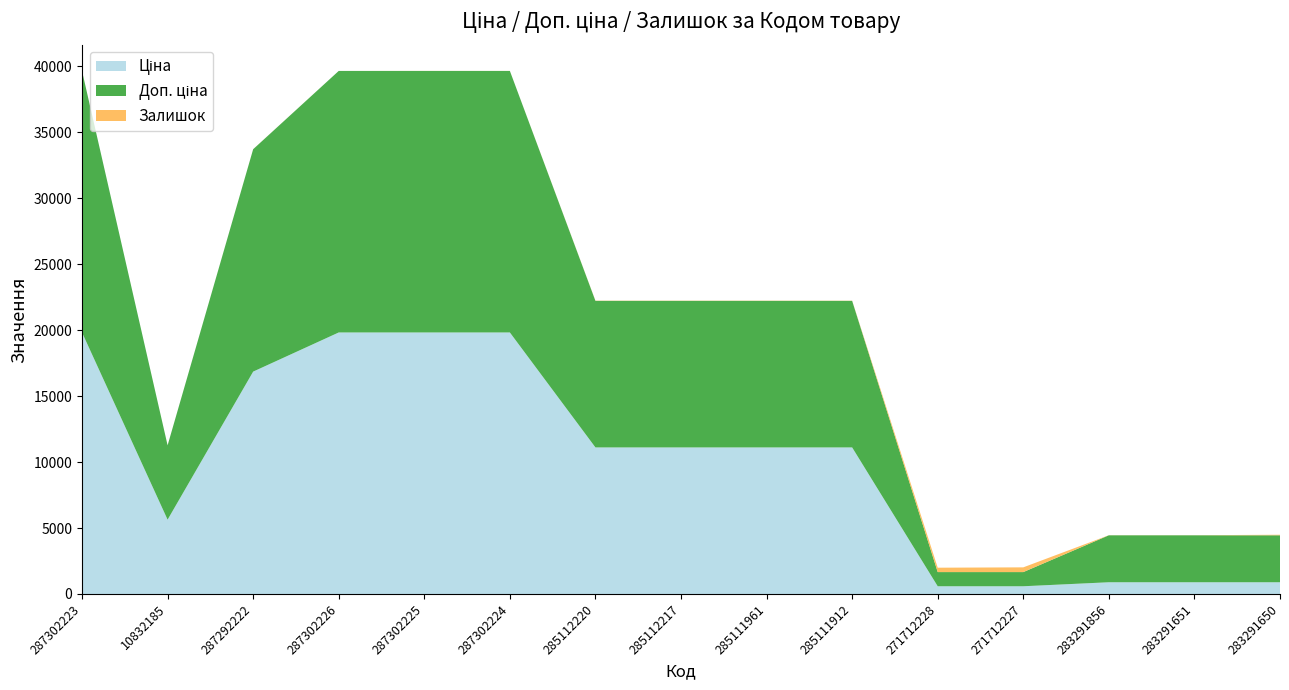

Reading left to right, extract all data points from this chart.

Ціна: 287302223=19831.1	10832185=5636.0	287292222=16863.2	287302226=19831.1	287302225=19831.1	287302224=19831.1	285112220=11113.6	285112217=11113.6	285111961=11113.6	285111912=11113.6	271712228=586.0	271712227=586.0	283291856=889.9	283291651=889.9	283291650=889.9
Доп. ціна: 287302223=19831.1	10832185=5636.0	287292222=16863.2	287302226=19831.1	287302225=19831.1	287302224=19831.1	285112220=11113.6	285112217=11113.6	285111961=11113.6	285111912=11113.6	271712228=1074.5	271712227=1074.5	283291856=3559.7	283291651=3559.7	283291650=3559.7
Залишок: 287302223=1.0	10832185=1.0	287292222=4.0	287302226=1.0	287302225=5.0	287302224=3.0	285112220=17.0	285112217=17.0	285111961=17.0	285111912=14.0	271712228=333.0	271712227=359.0	283291856=7.0	283291651=6.0	283291650=43.0